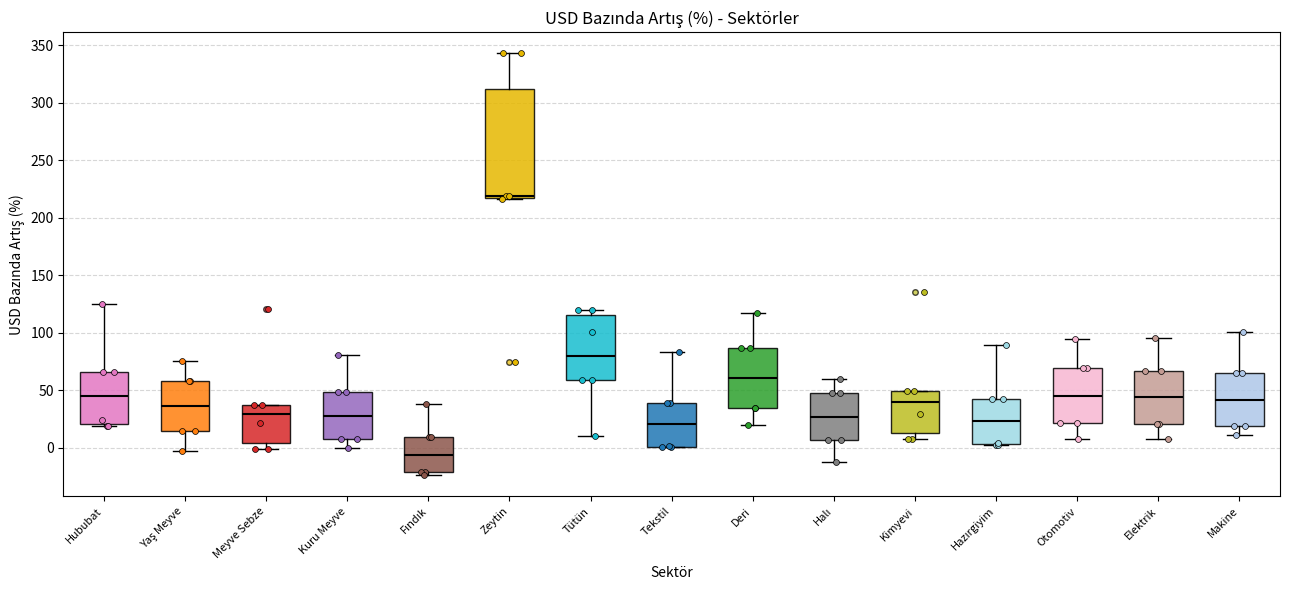

Which box is the tallest, from its lower edge to its upper edge?

Zeytin